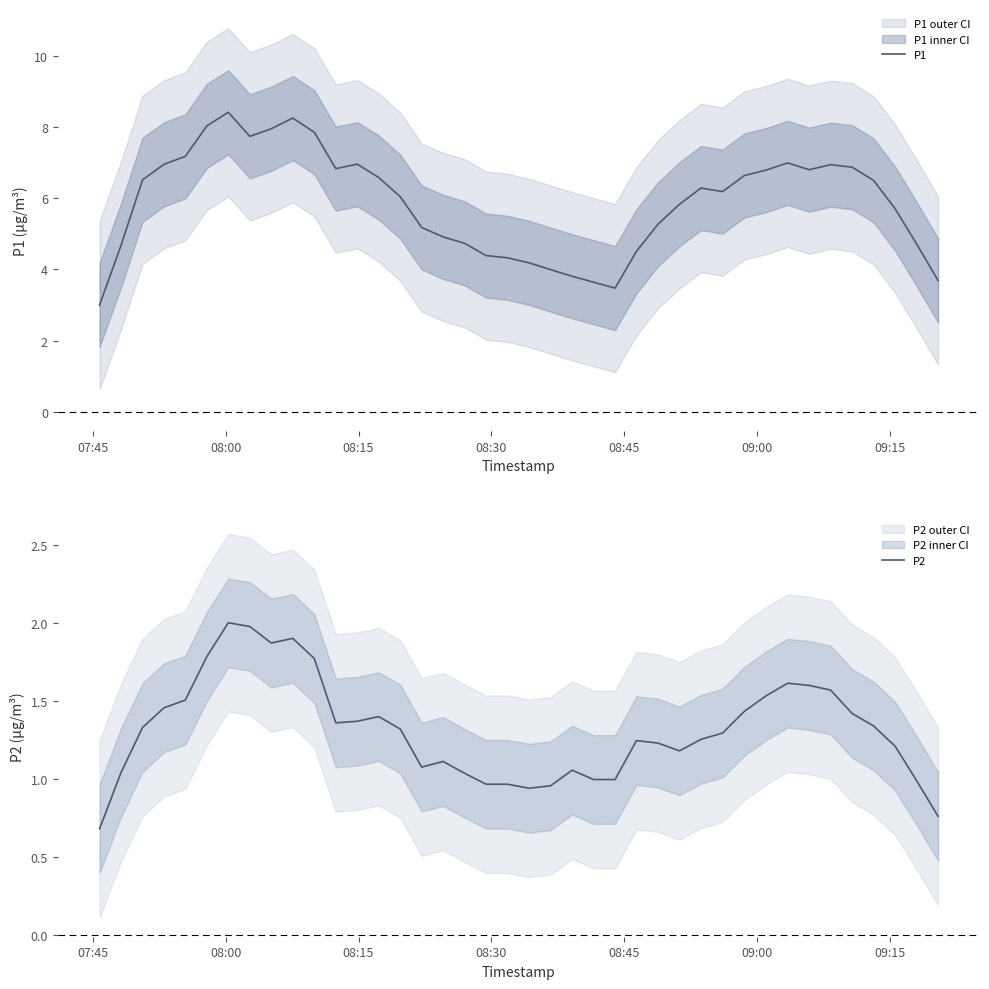

What is the maximum value for P2?

2.0